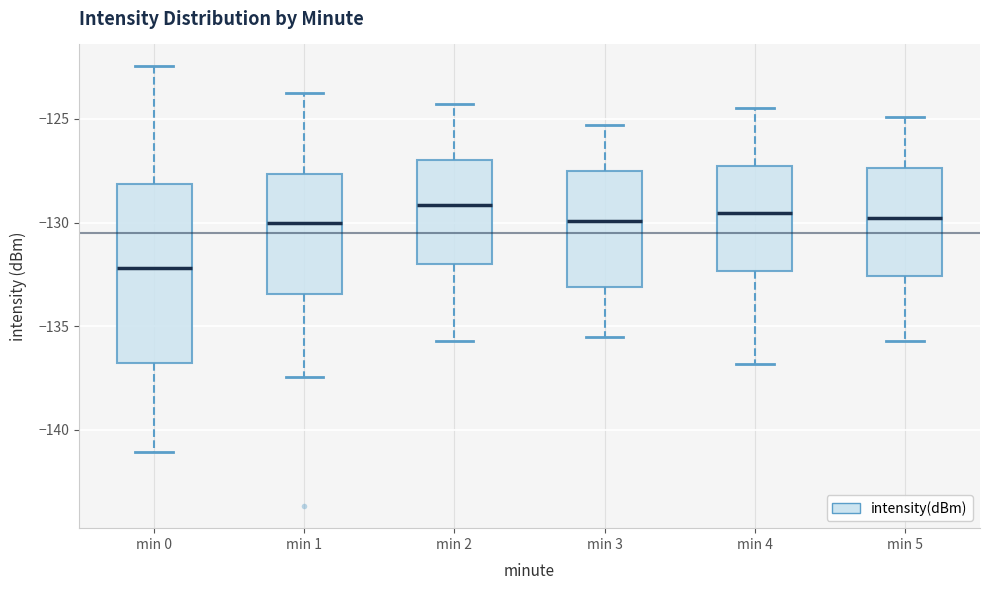

Reading left to right, read every box against the y-axis: the position of its median line, the range the box covers, and the ends of its whiskers. The values are not printed on the chart, so give them approximately, as read against the axis.

min 0: median -132.0, box -137.0 to -128.0, whiskers -141.0 to -122.5
min 1: median -130.0, box -133.5 to -127.5, whiskers -137.5 to -123.5
min 2: median -129.0, box -132.0 to -127.0, whiskers -135.5 to -124.5
min 3: median -130.0, box -133.0 to -127.5, whiskers -135.5 to -125.5
min 4: median -129.5, box -132.5 to -127.5, whiskers -137.0 to -124.5
min 5: median -130.0, box -132.5 to -127.5, whiskers -135.5 to -125.0